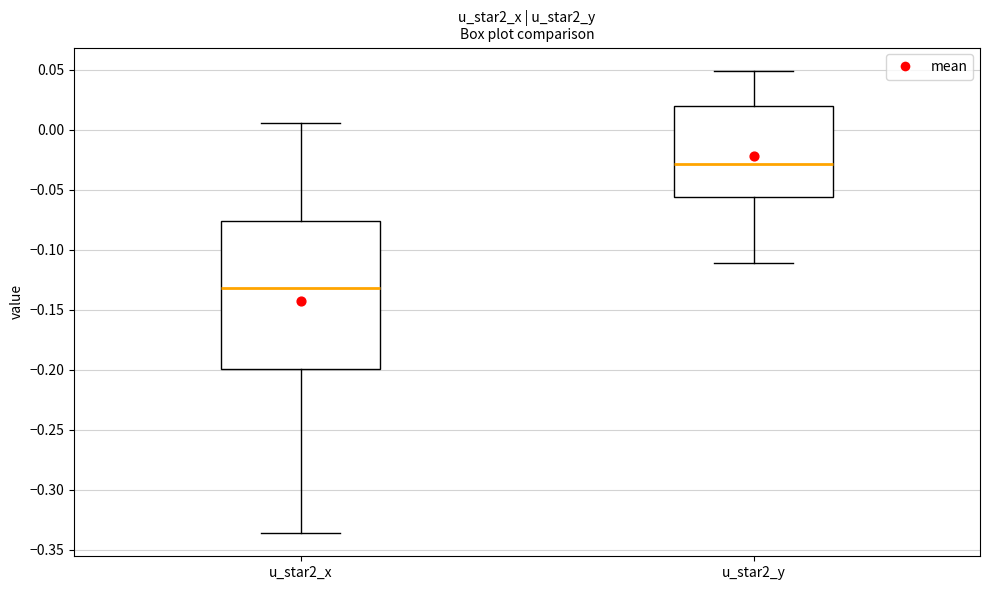

Which box is the tallest, from its lower edge to its upper edge?

u_star2_x